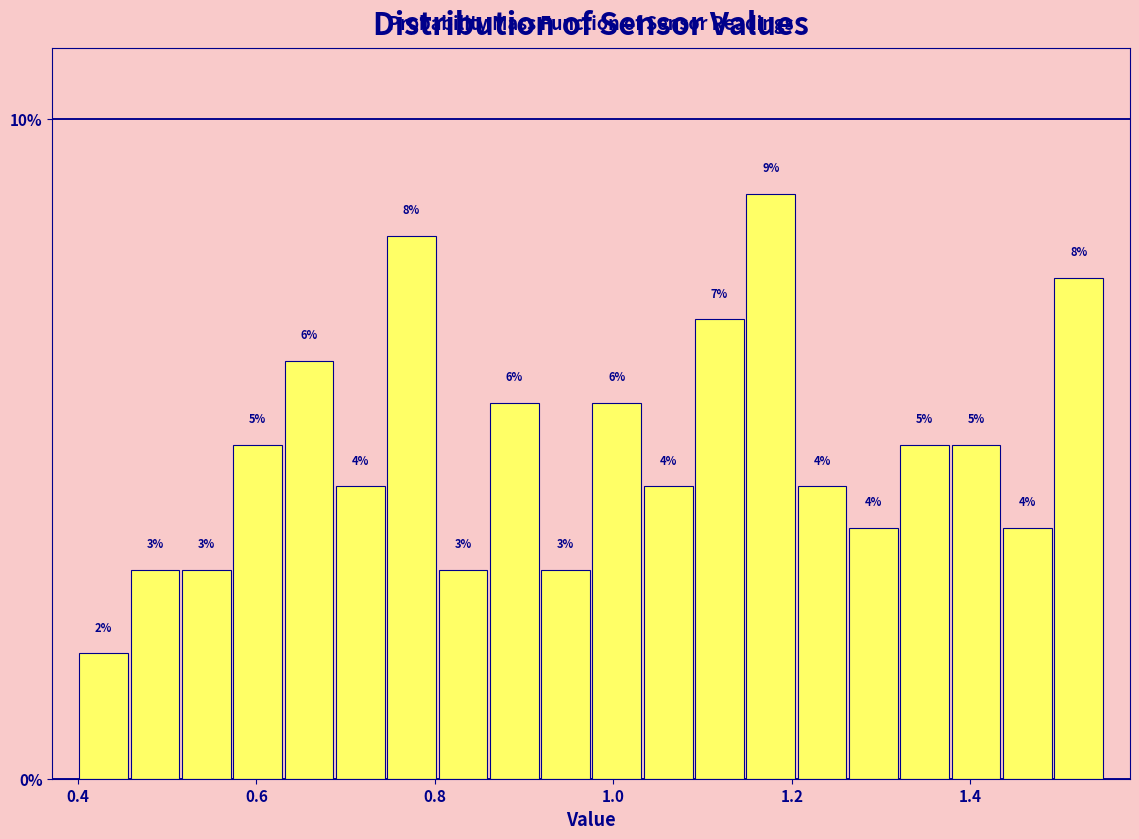

Around what value on the x-axis is the tallest bar? Give the approximate position of its centre, as read against the axis.

1.18